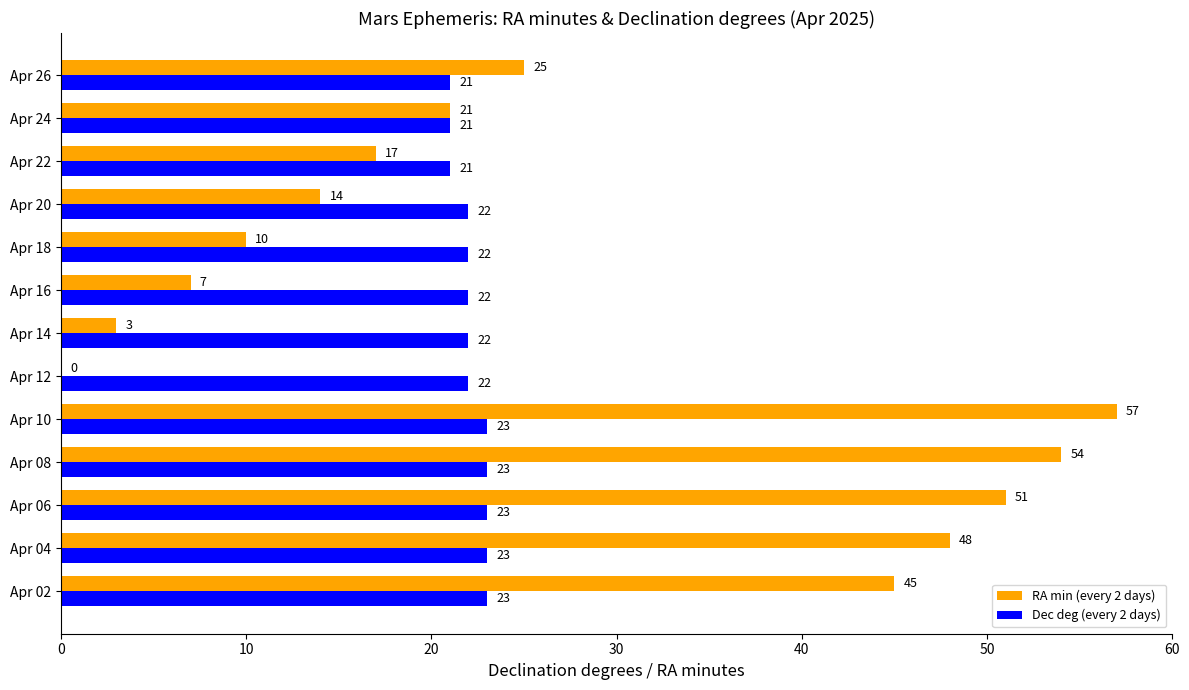

Between Apr 02 and Apr 08, which series saw the biggest shift?

RA min (every 2 days)